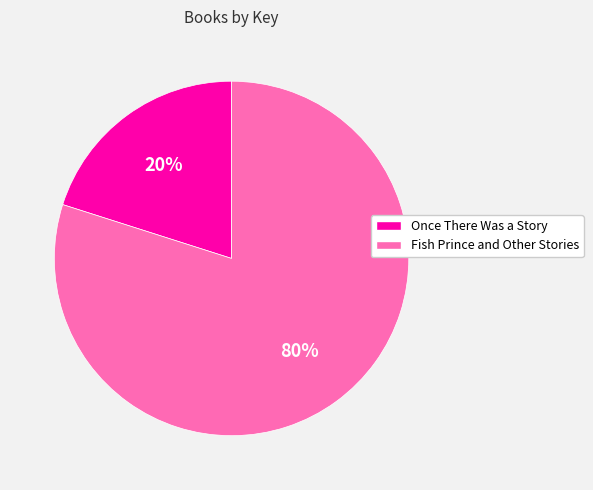

Which category has the smallest portion of the pie?

Once There Was a Story